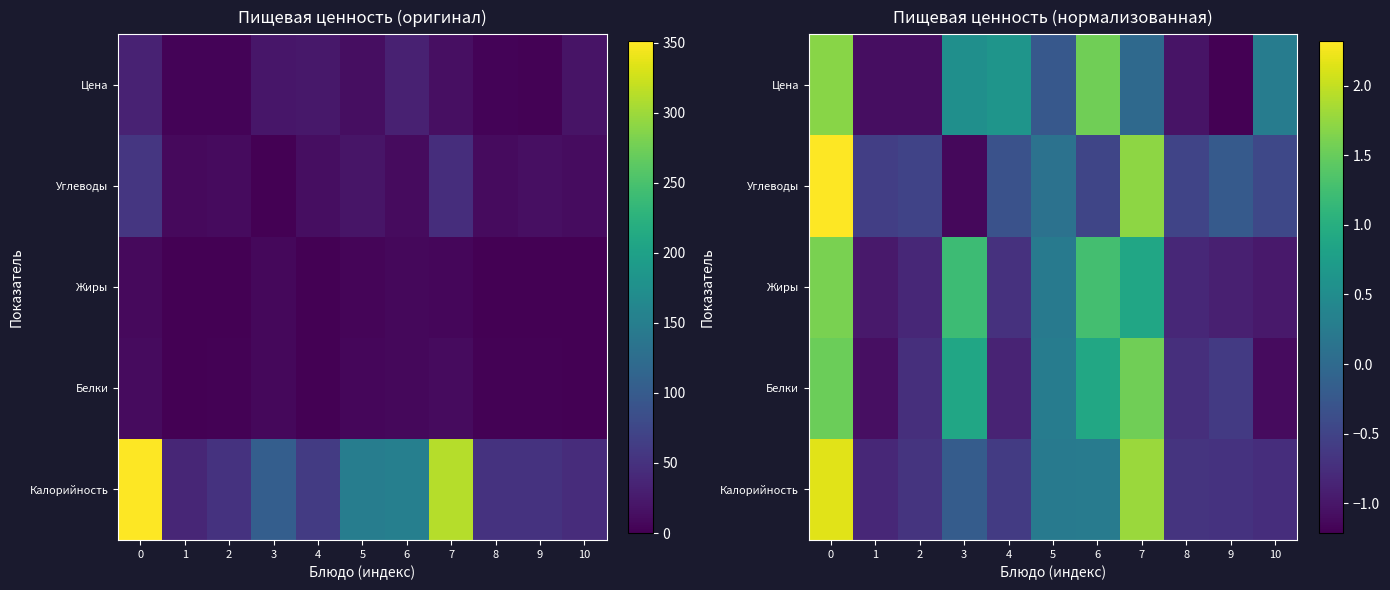

At how many categories does at least one series exceed 1?

4